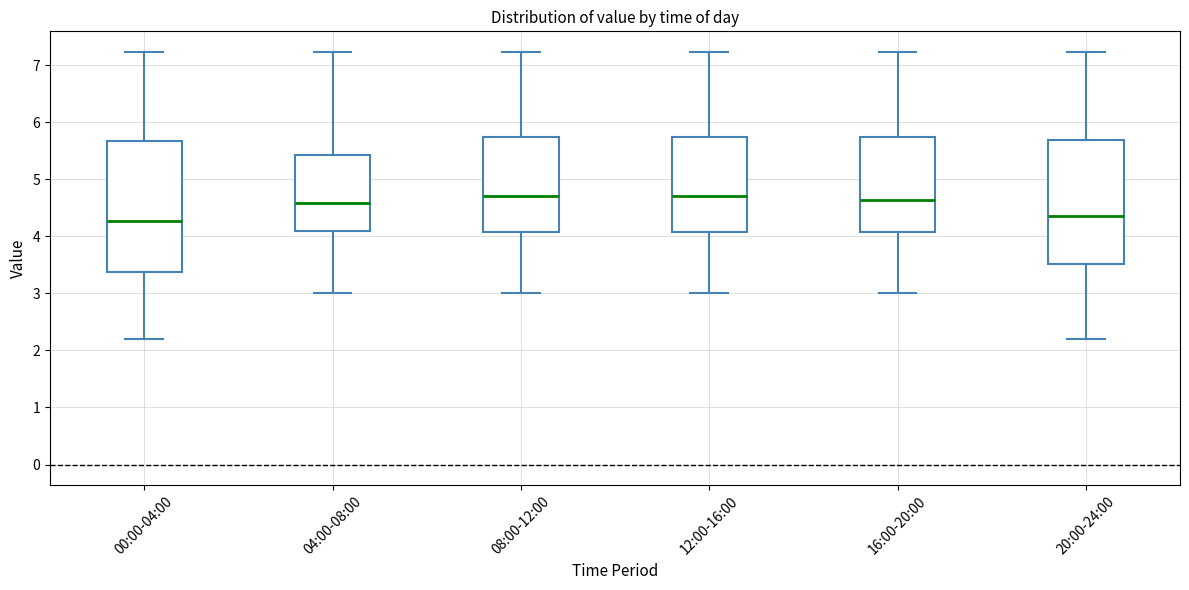

Reading left to right, read every box against the y-axis: the position of its median line, the range the box covers, and the ends of its whiskers. The values are not printed on the chart, so give them approximately, as read against the axis.

00:00-04:00: median 4.3, box 3.4 to 5.7, whiskers 2.2 to 7.2
04:00-08:00: median 4.6, box 4.1 to 5.4, whiskers 3.0 to 7.2
08:00-12:00: median 4.7, box 4.1 to 5.7, whiskers 3.0 to 7.2
12:00-16:00: median 4.7, box 4.1 to 5.7, whiskers 3.0 to 7.2
16:00-20:00: median 4.6, box 4.1 to 5.7, whiskers 3.0 to 7.2
20:00-24:00: median 4.4, box 3.5 to 5.7, whiskers 2.2 to 7.2